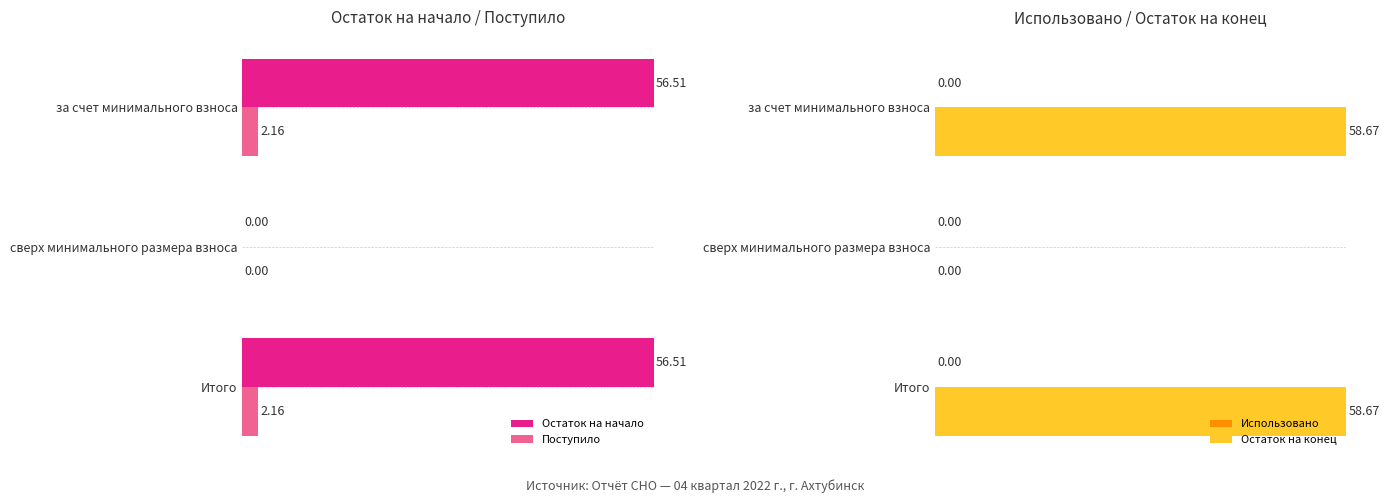

Does the chart contain any negative values?

No